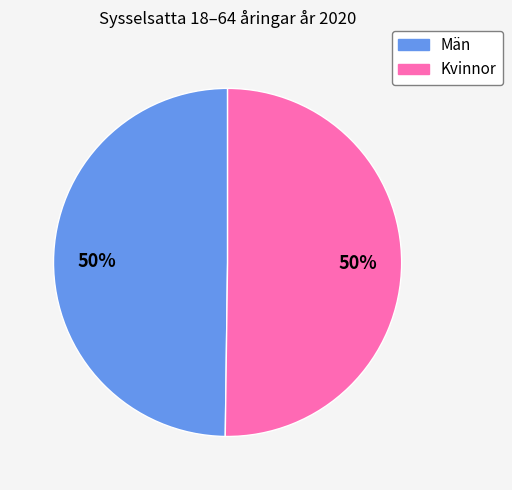

The Kvinnor slice represents 41% of the pie. True or false?

False